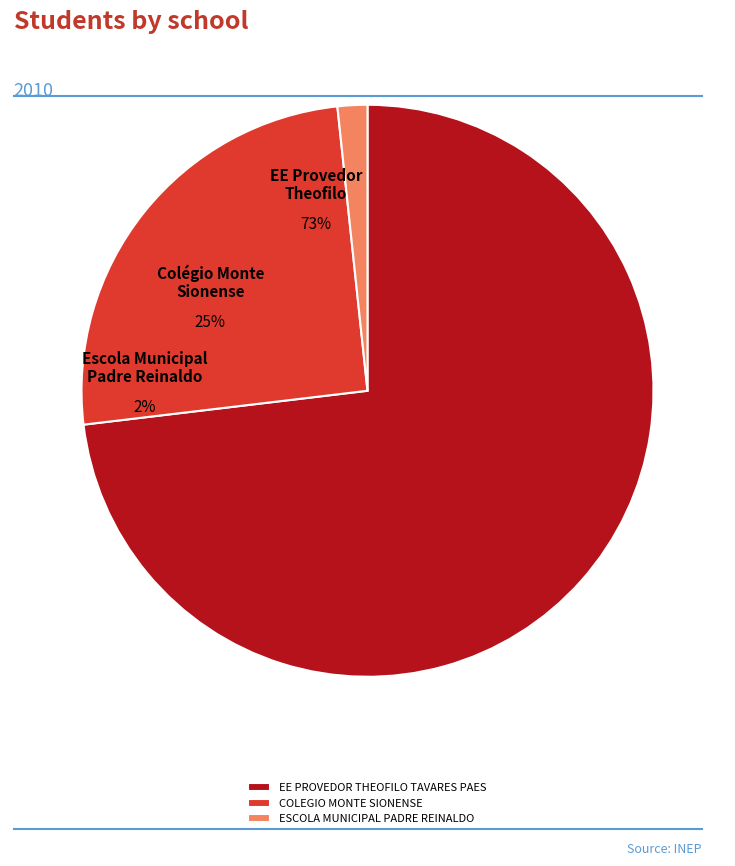

The COLEGIO MONTE SIONENSE slice represents 17% of the pie. True or false?

False